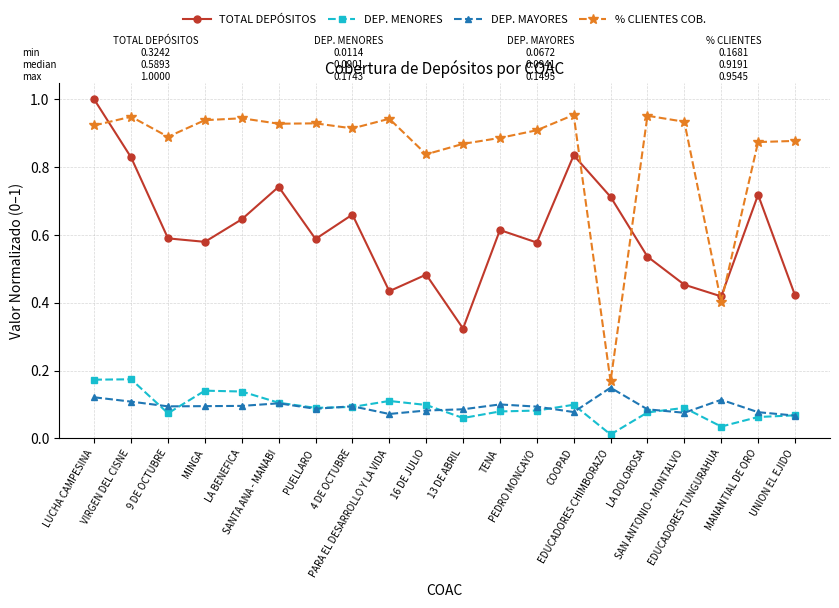

Which series has the largest total across all categories?

% CLIENTES COB.